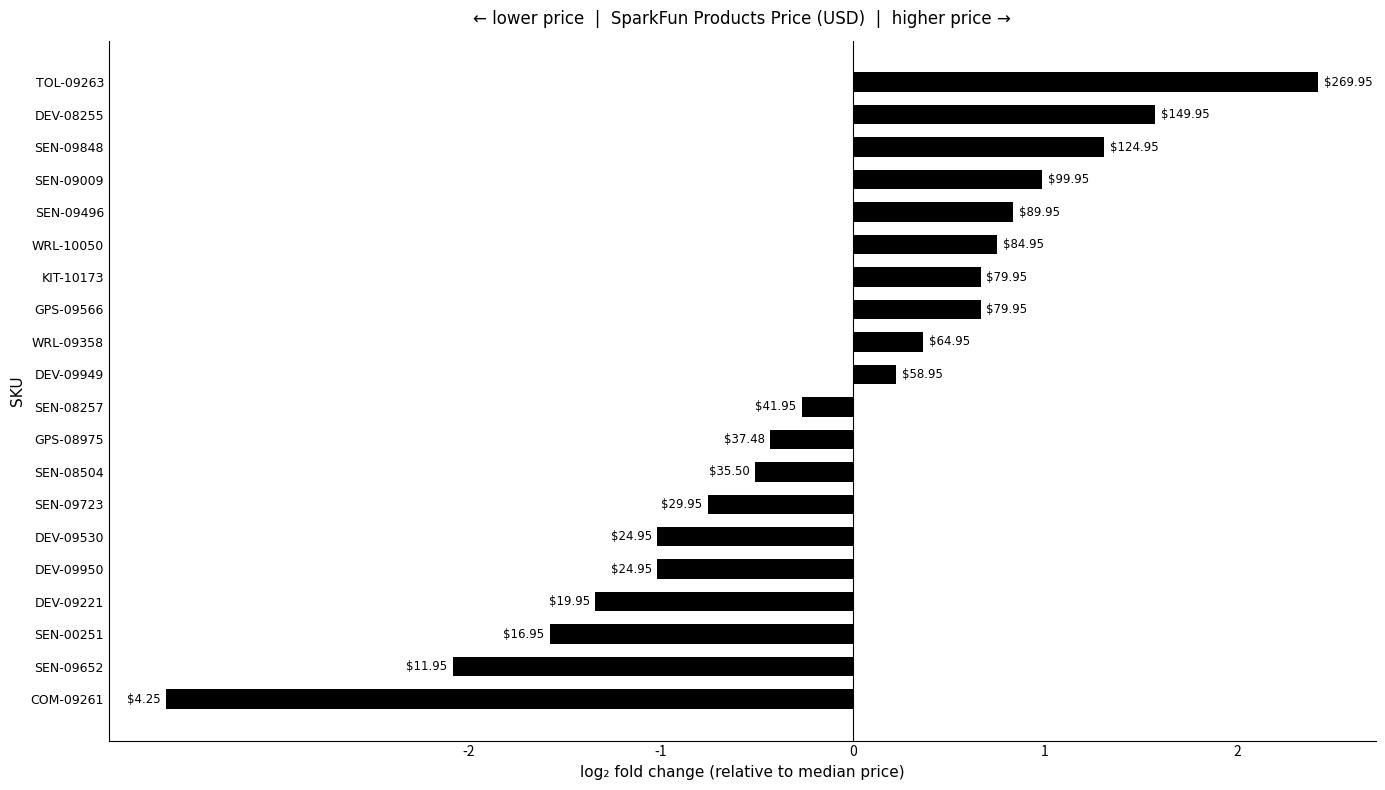

What is the difference between the second highest and second lowest values?

3.6